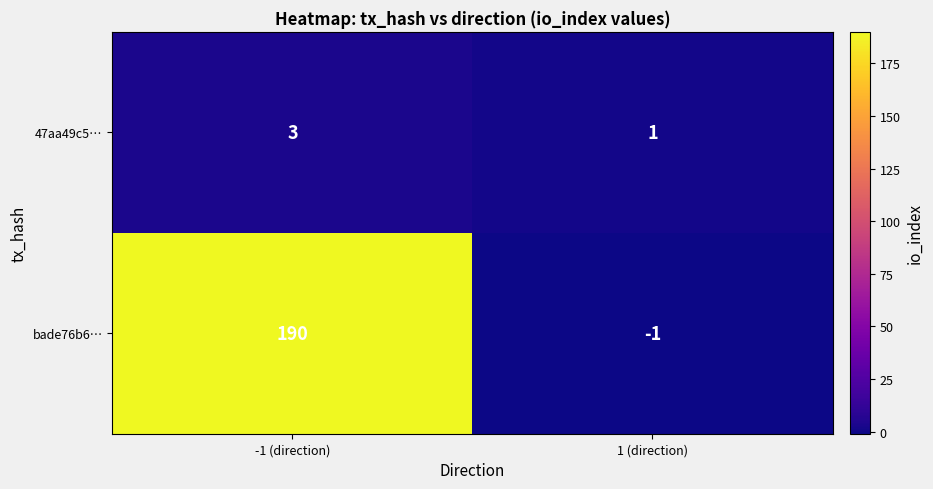

The value of bade76b6… at -1 (direction) is 315. True or false?

False